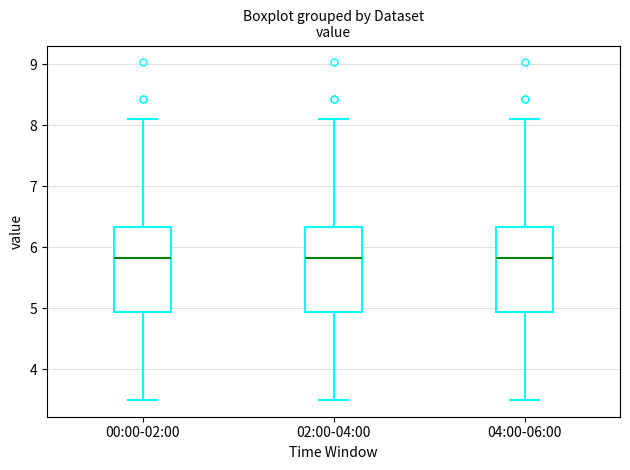

Reading left to right, transcribe this box plot: for each box, give where its median line is, the range the box spans, and where its two whiskers end, as read against the y-axis. The values are not printed on the chart, so give them approximately, as read against the axis.

00:00-02:00: median 5.8, box 4.9 to 6.3, whiskers 3.5 to 8.1
02:00-04:00: median 5.8, box 4.9 to 6.3, whiskers 3.5 to 8.1
04:00-06:00: median 5.8, box 4.9 to 6.3, whiskers 3.5 to 8.1